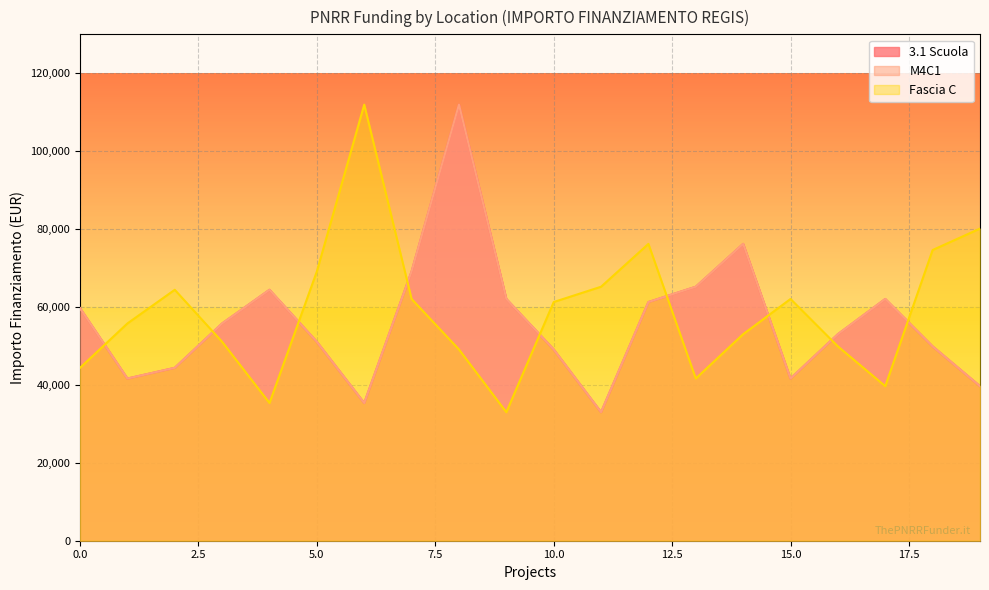

What is the maximum value shown in the chart?

111949.1